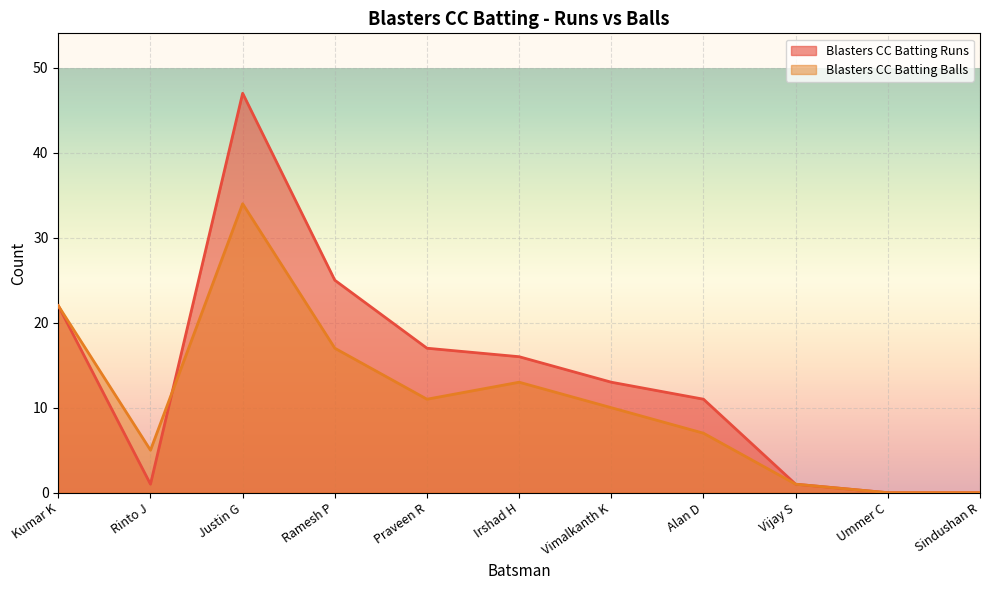

What is the difference between the Blasters CC Batting Runs values at Rinto J and Irshad H?

15